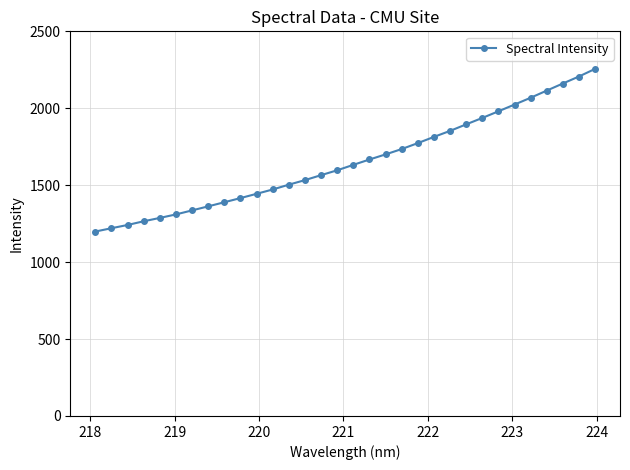

What is the smallest value displayed?

1198.7